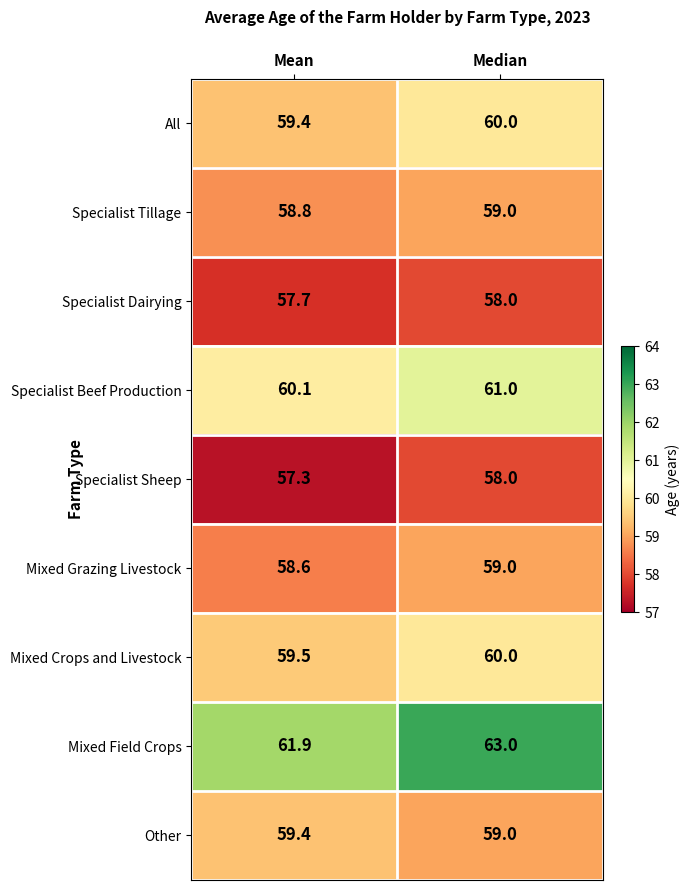

What is the sum of the Mixed Crops and Livestock values at Median and Mean?

119.5